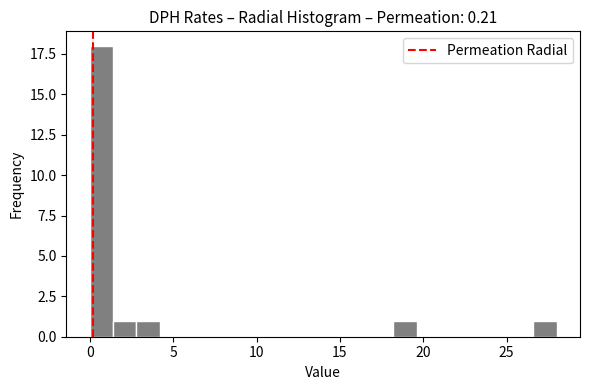

Around what value on the x-axis is the tallest bar? Give the approximate position of its centre, as read against the axis.

0.5